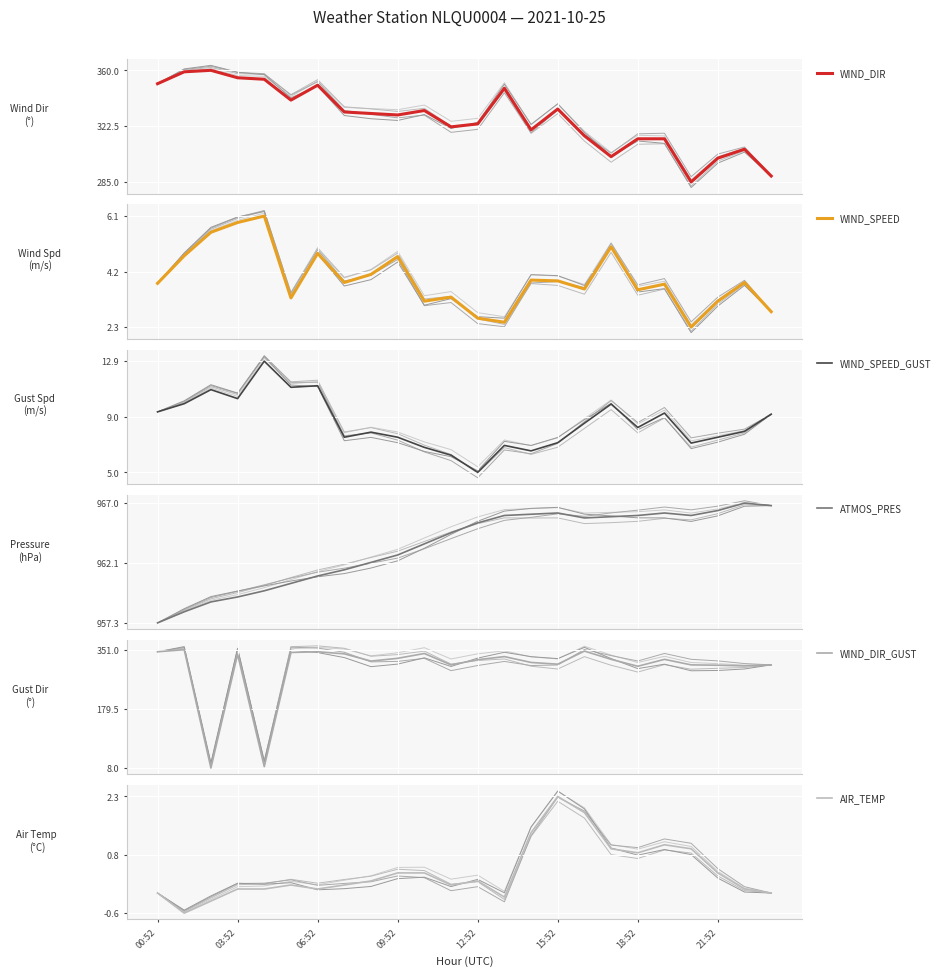

How many intersections are there between WIND_SPEED_GUST and WIND_DIR_GUST?

4